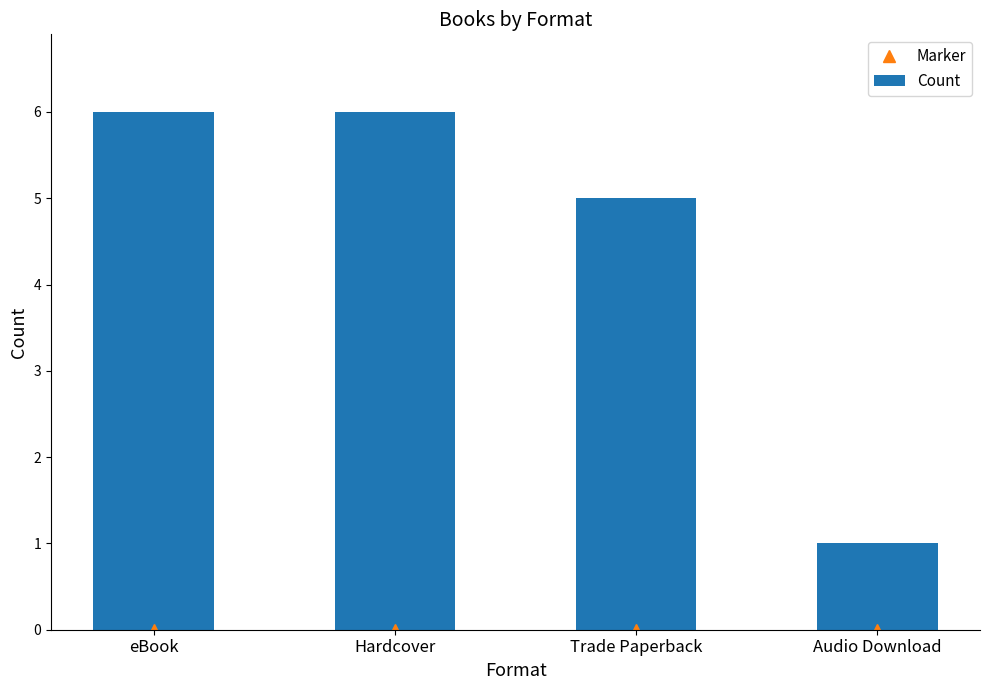

True or false: Count has a value of 6 at Hardcover.

True